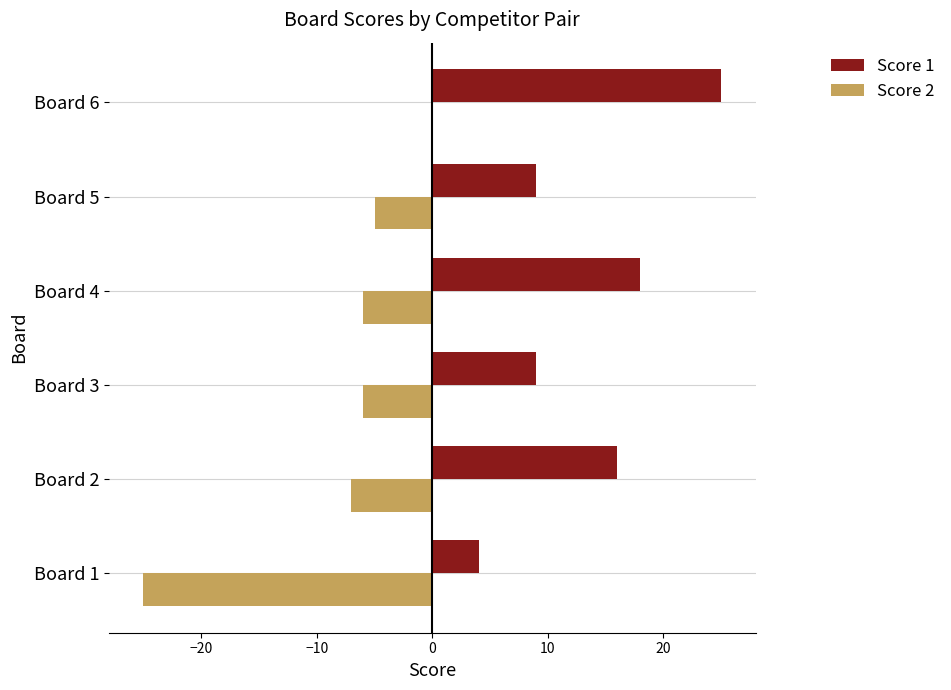

What is the sum of all Score 2 values?

-49